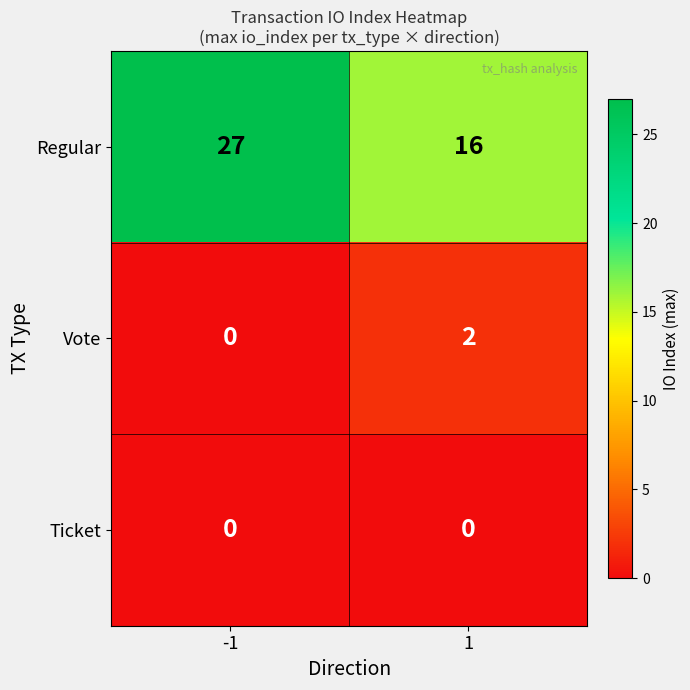

Reading right to left, transcribe all the data shown in this chart.

Regular: 1=16	-1=27
Vote: 1=2	-1=0
Ticket: 1=0	-1=0